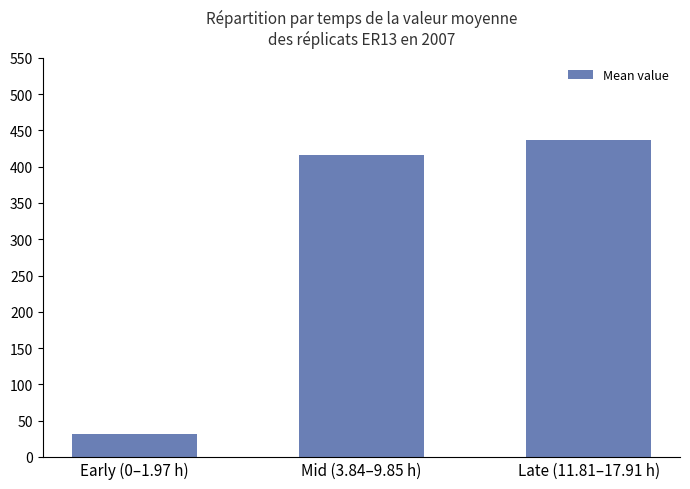

What is the difference between the maximum and minimum values?

405.2